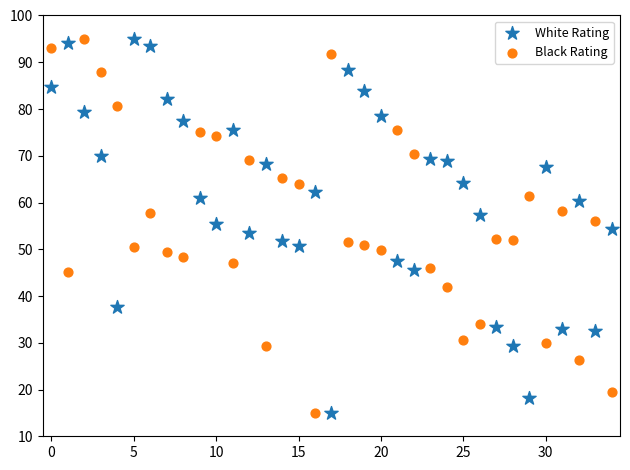

Across all data points, what is the range of Y values (max minus min)?

80.0